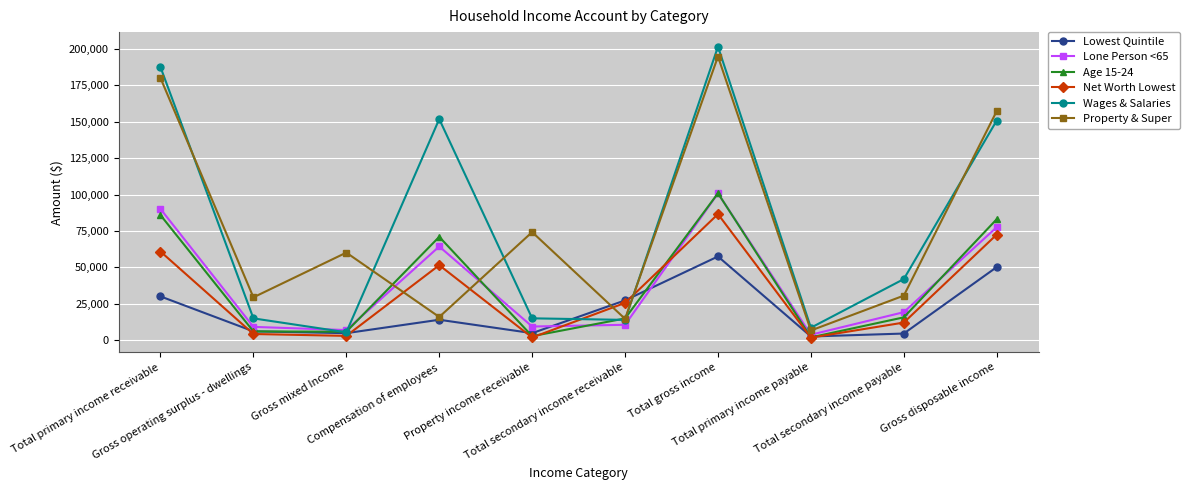

Count the number of categories in the chart.

10